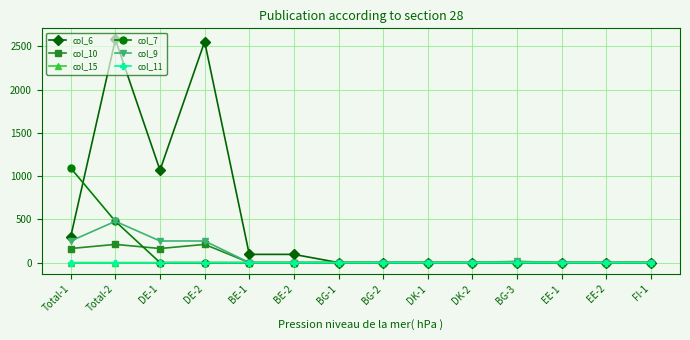

Is it true that col_9 equals 0.0 at DK-2?

True